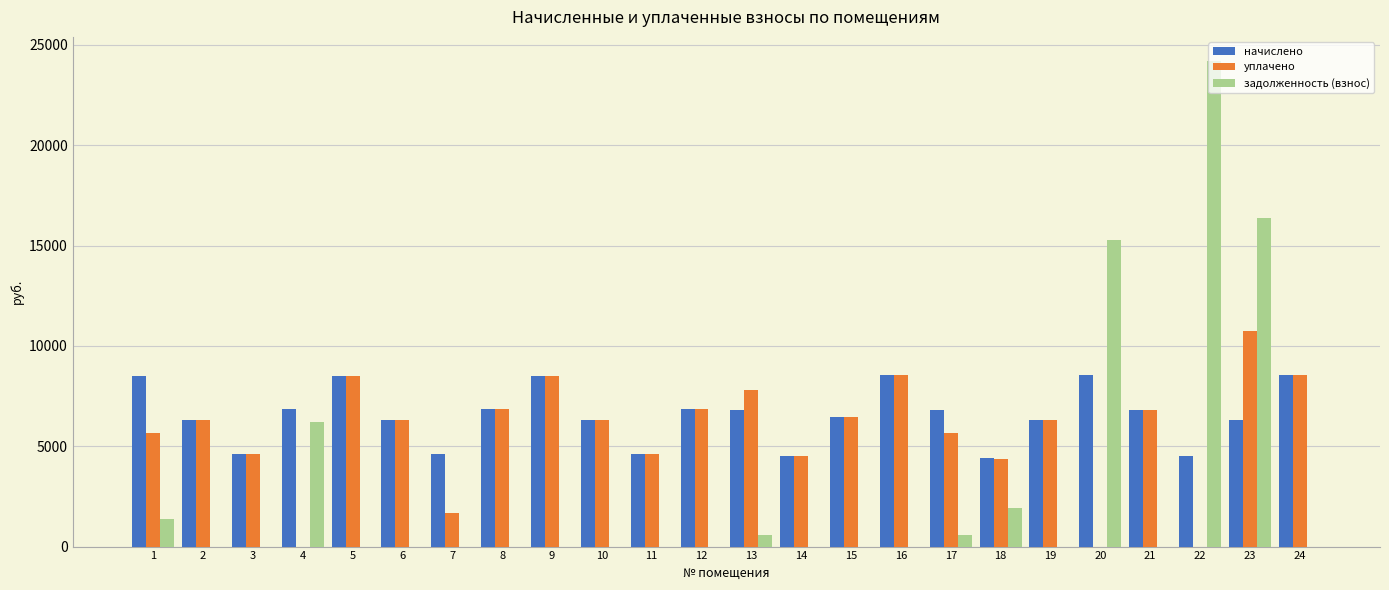

True or false: уплачено has a value of 7456.5 at 11.

False